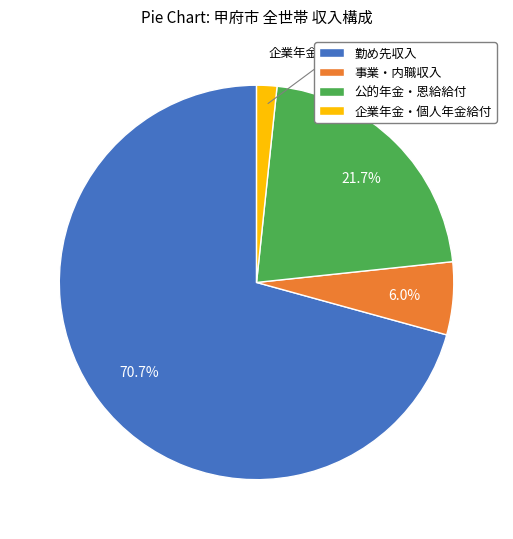

To the nearest percent, what portion does 勤め先収入 represent?

71%